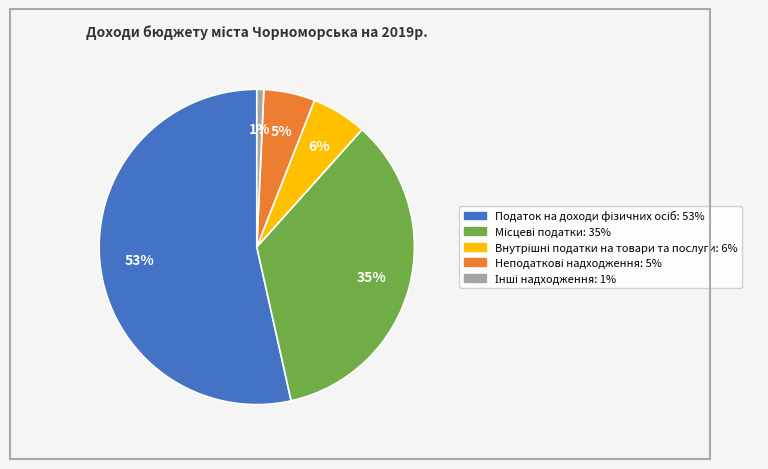

To the nearest percent, what is the average slice percentage?

20%